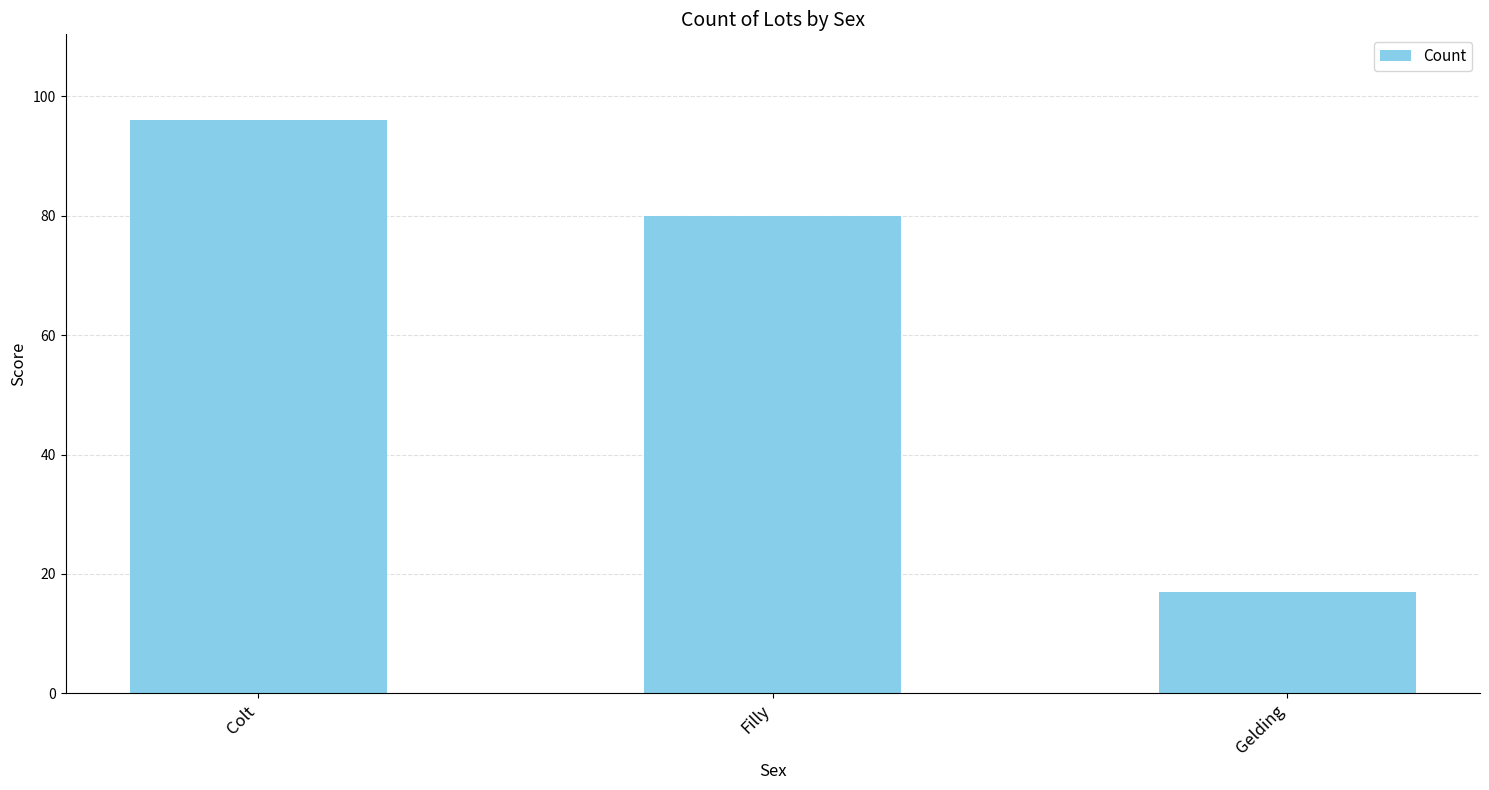

Are the bars grouped side by side (vs. stacked)?

No